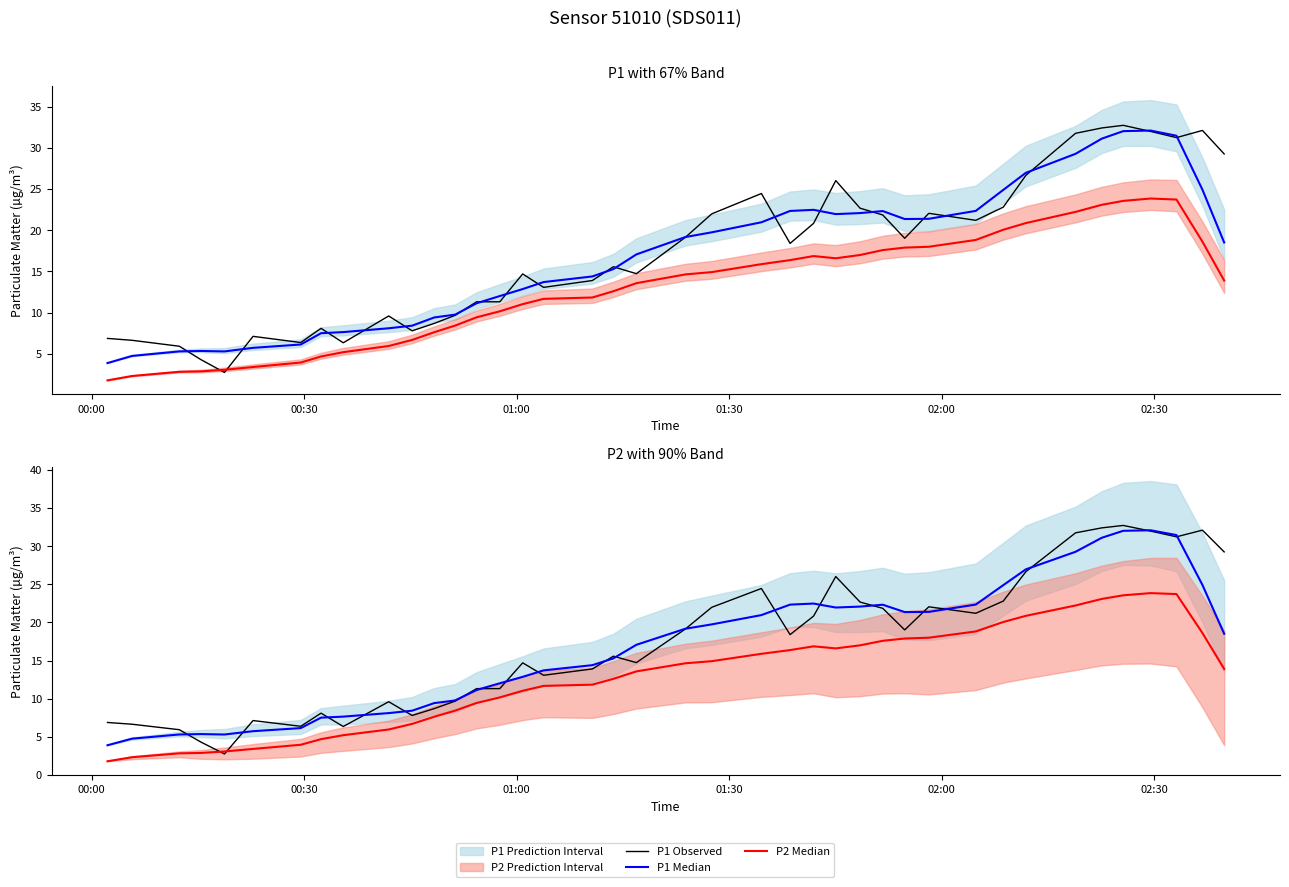

Which series has the widest spread of values?

P1 Observed